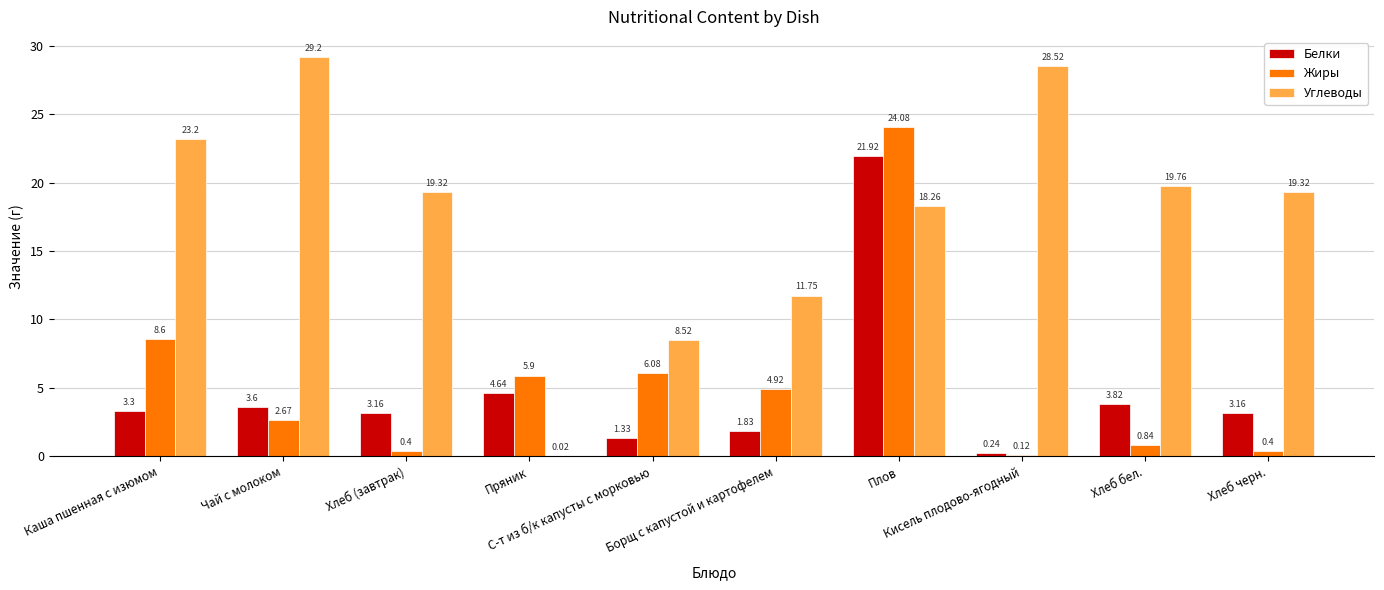

What is the difference between the Жиры values at С-т из б/к капусты с морковью and Хлеб (завтрак)?

5.7